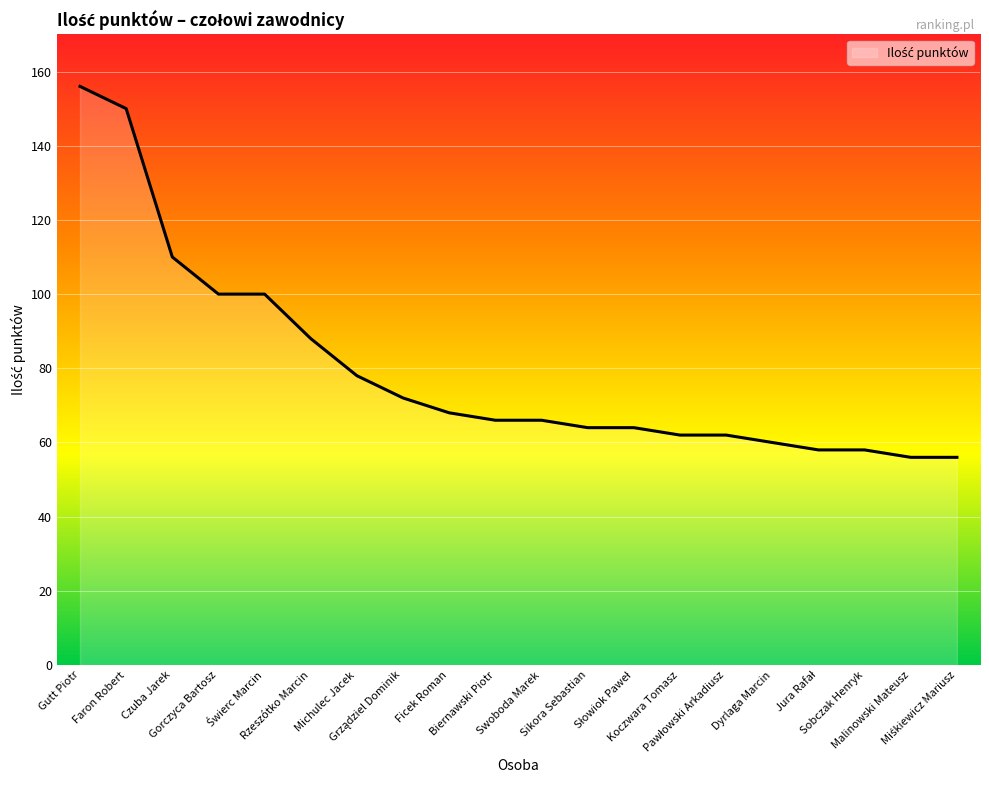

At which label is the value closest to 106?

Czuba Jarek